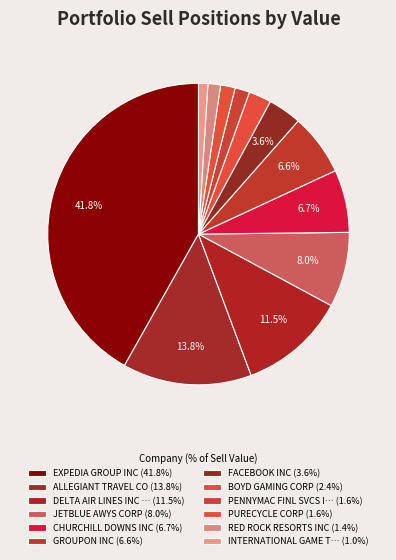

Count the number of slices in the pie.

12